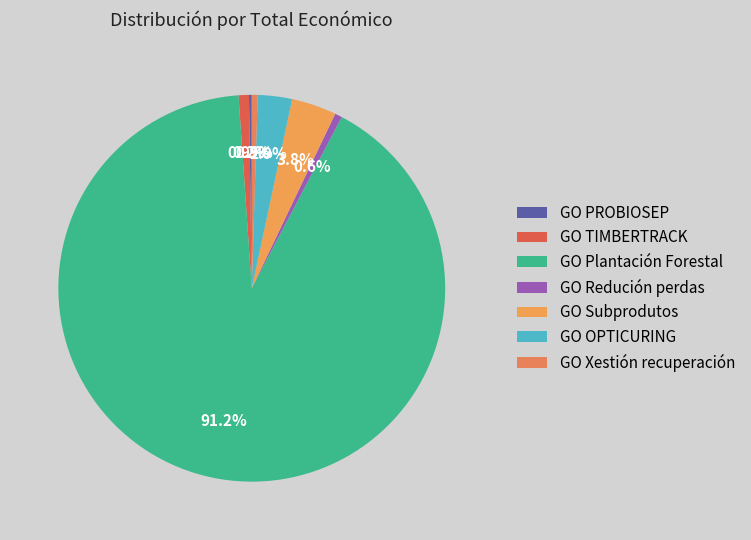

The GO Plantación Forestal slice represents 91% of the pie. True or false?

True